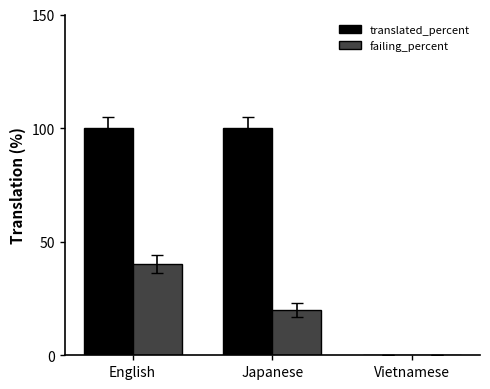

Is it true that failing_percent equals 40 at English?

True